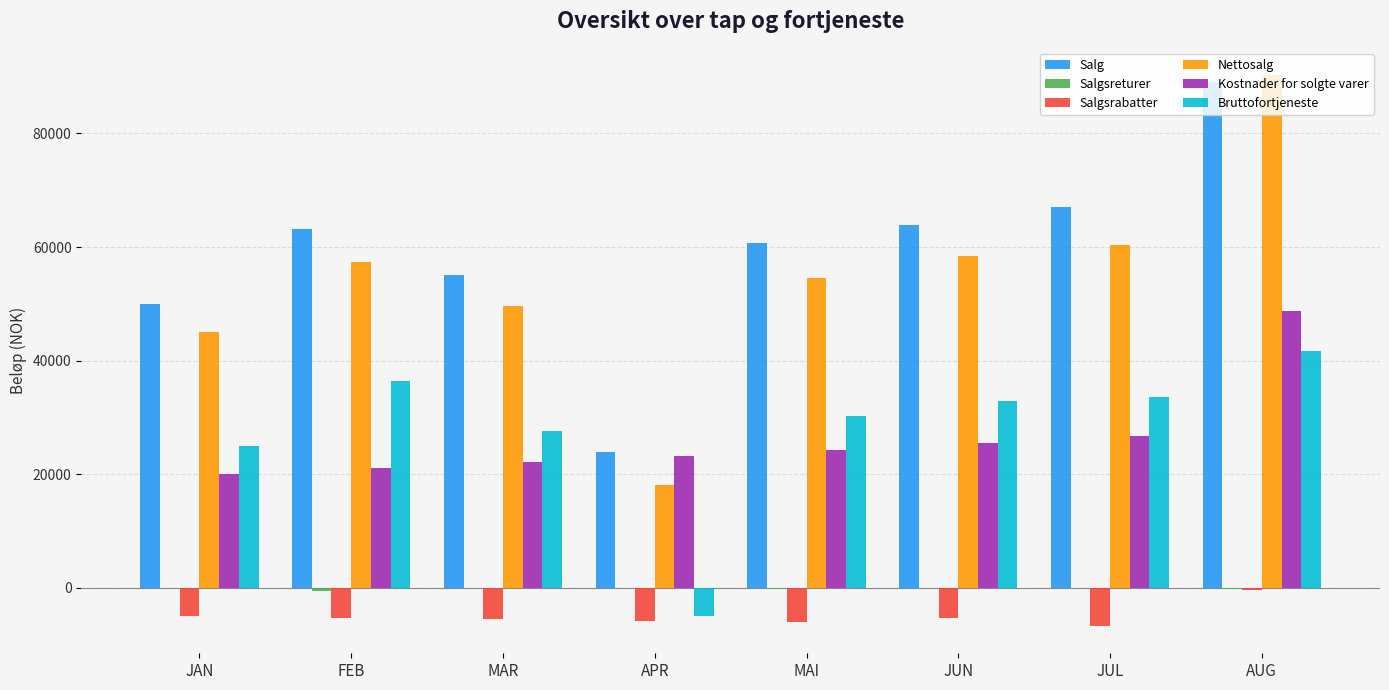

Which series has the widest spread of values?

Nettosalg